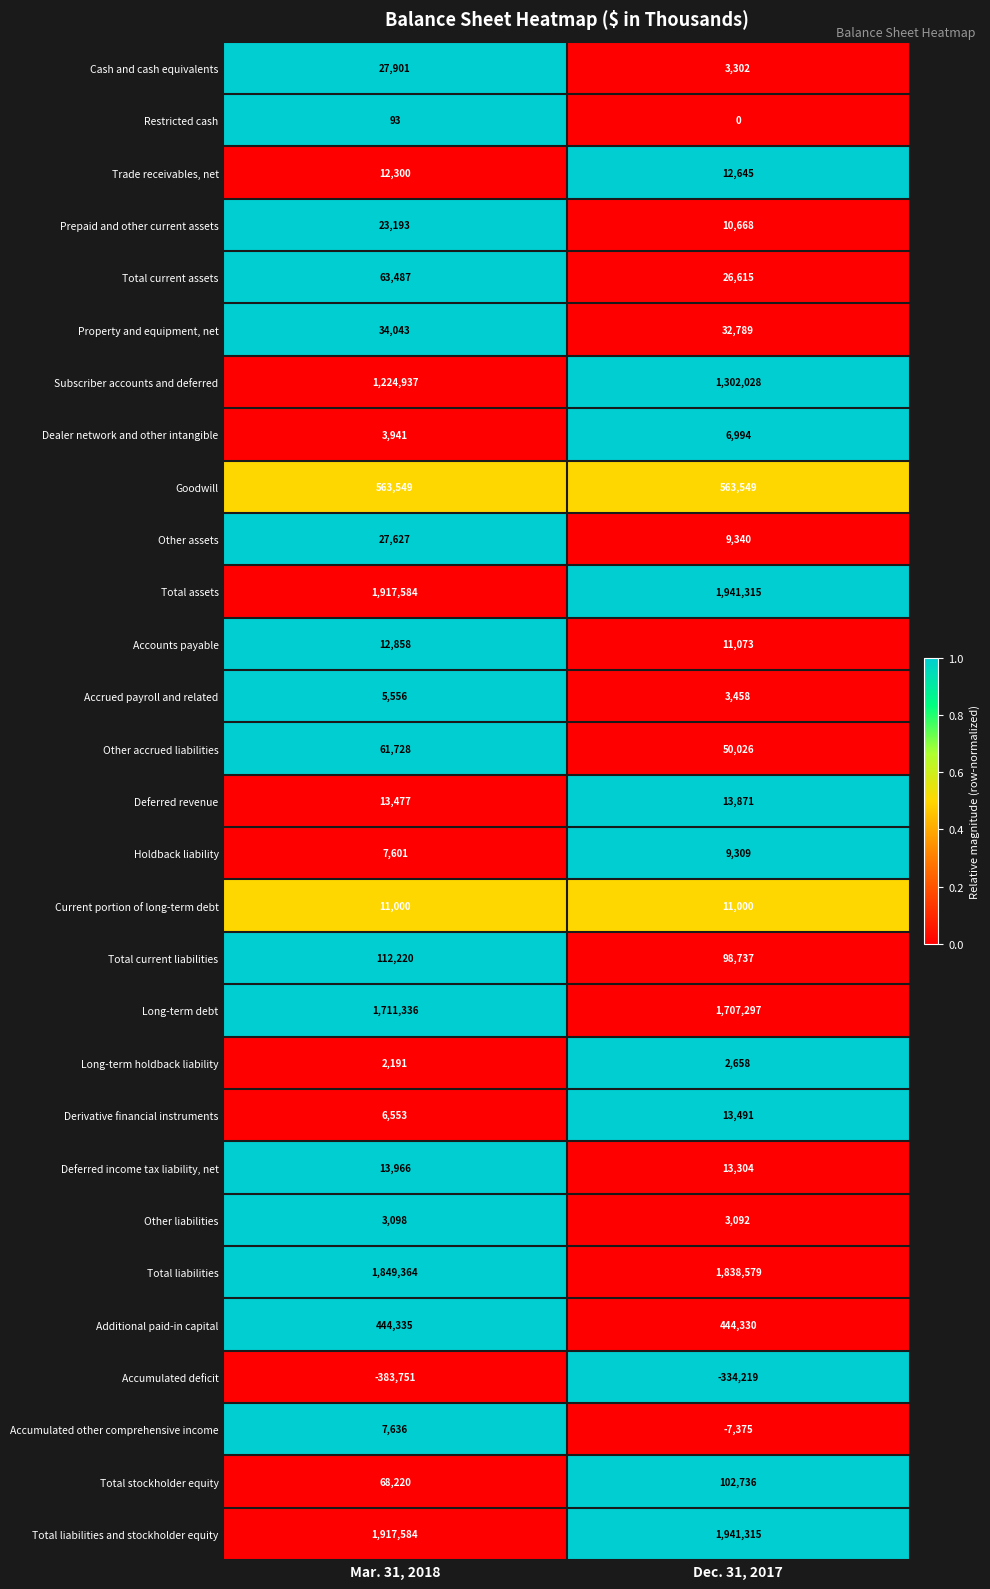

What is the sum of all Additional paid-in capital values?

888665